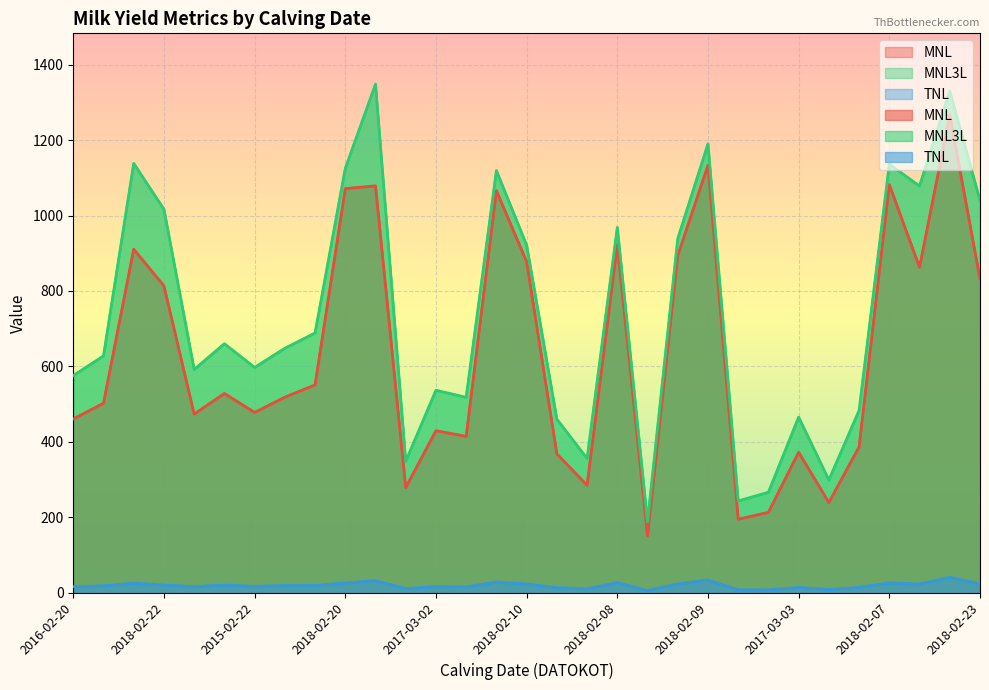

What is the difference between the second highest and minimum values in the TNL series?

28.0